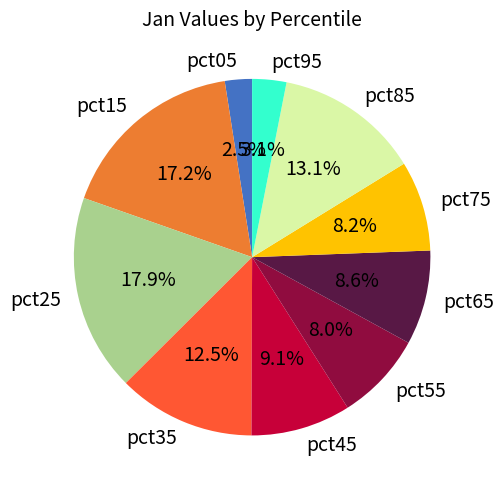

What portion of the pie excludes pct15?

82.8%